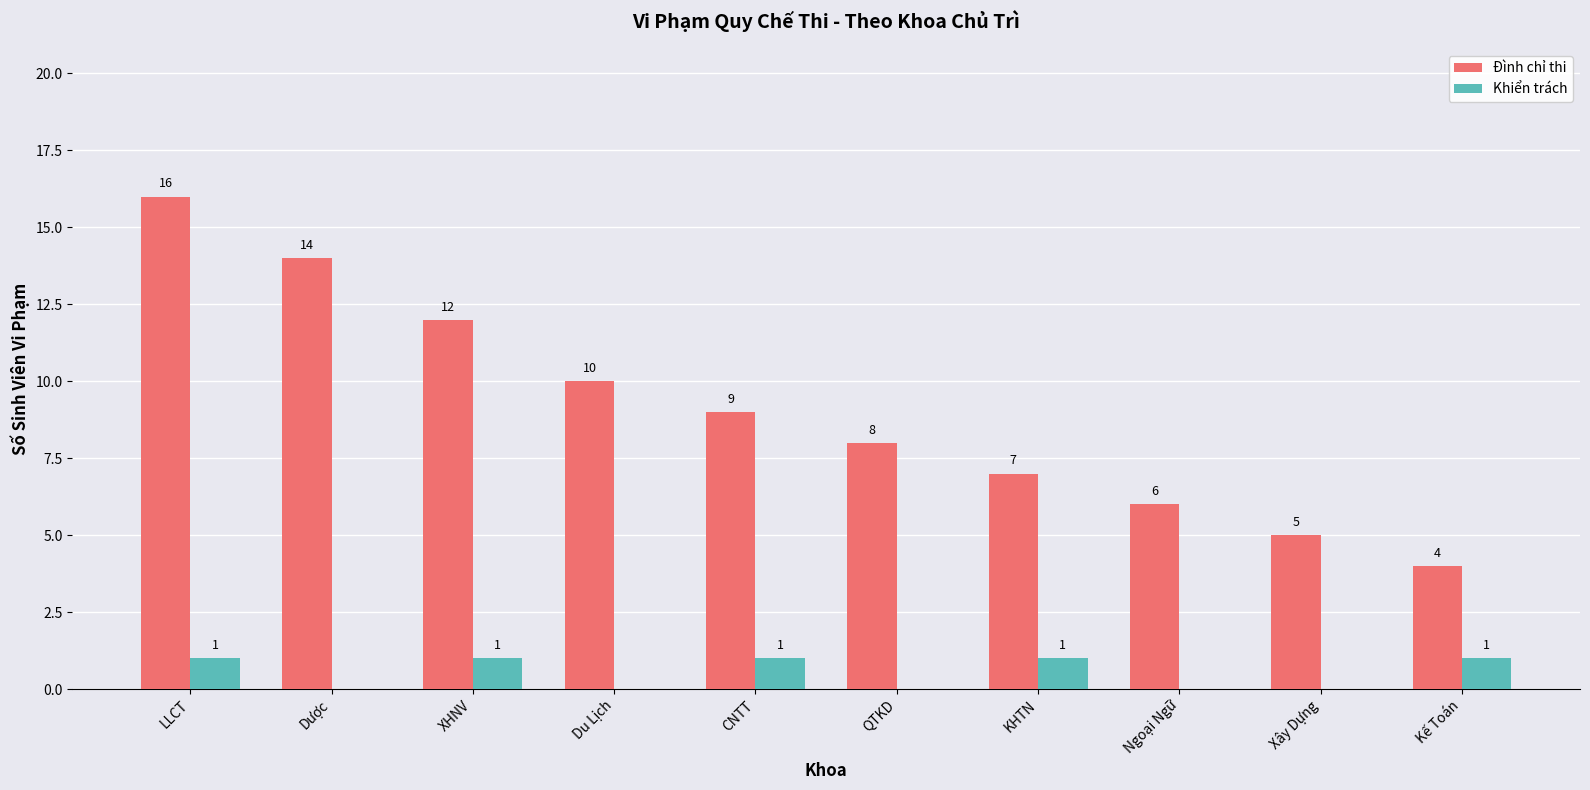

Reading right to left, extract all data points from this chart.

Đình chỉ thi: Kế Toán=4	Xây Dựng=5	Ngoại Ngữ=6	KHTN=7	QTKD=8	CNTT=9	Du Lịch=10	XHNV=12	Dược=14	LLCT=16
Khiển trách: Kế Toán=1	Xây Dựng=0	Ngoại Ngữ=0	KHTN=1	QTKD=0	CNTT=1	Du Lịch=0	XHNV=1	Dược=0	LLCT=1